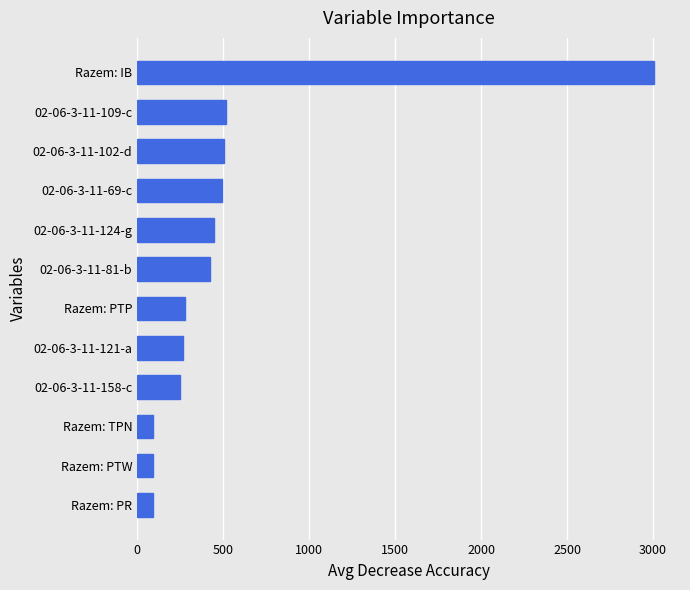

What is the difference between the second highest and minimum values?

427